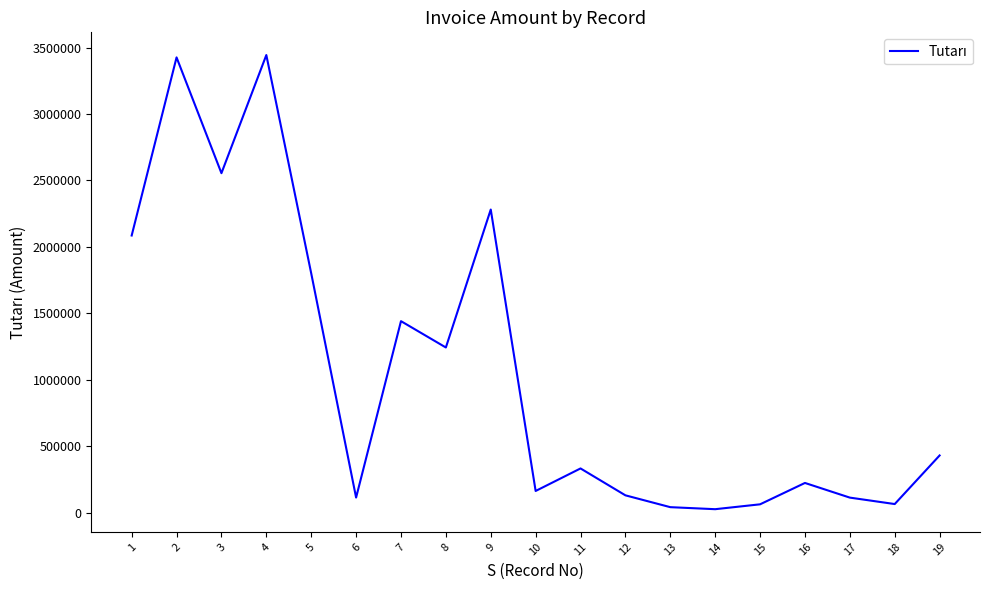

Count the number of data series in this chart.

1